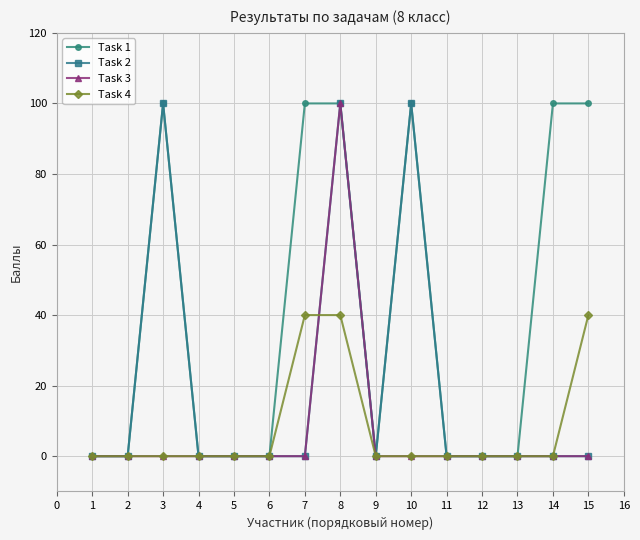

At which category does Task 2 reach its first local peak?

3